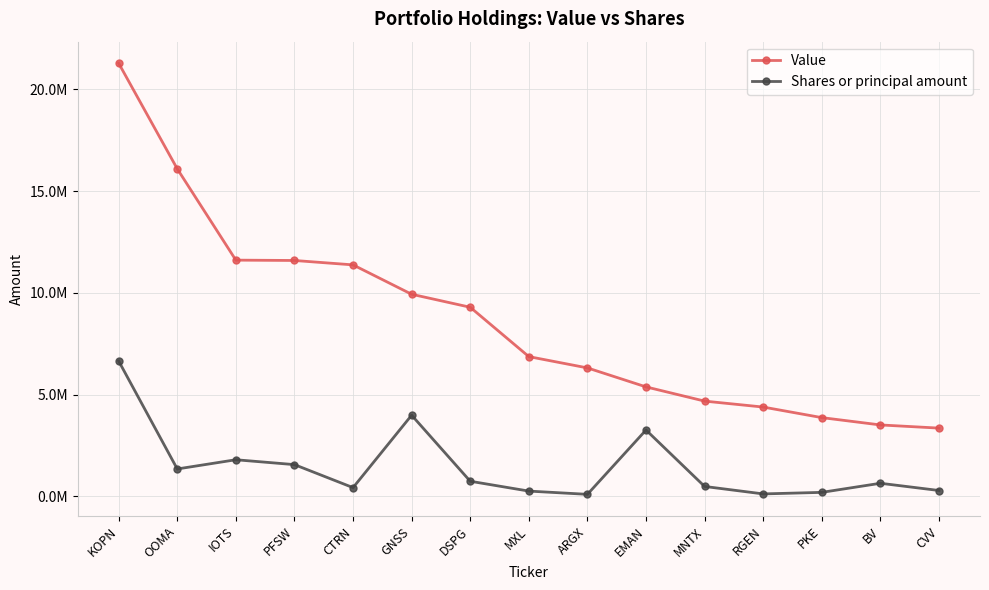

What are all the series names shown in the legend?

Value, Shares or principal amount